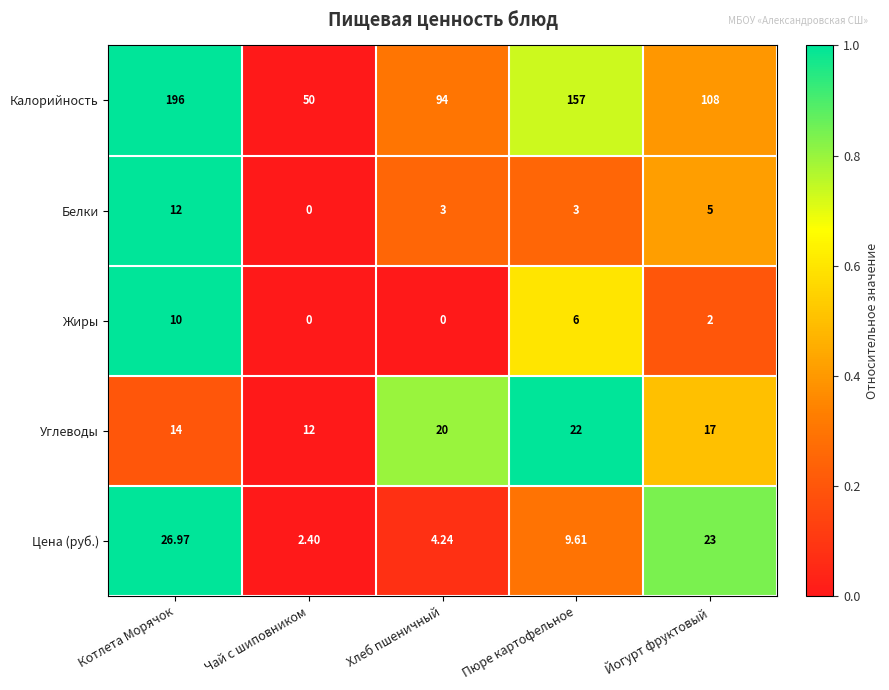

List the series in order of their peak value, lowest first.

Жиры, Белки, Углеводы, Цена (руб.), Калорийность